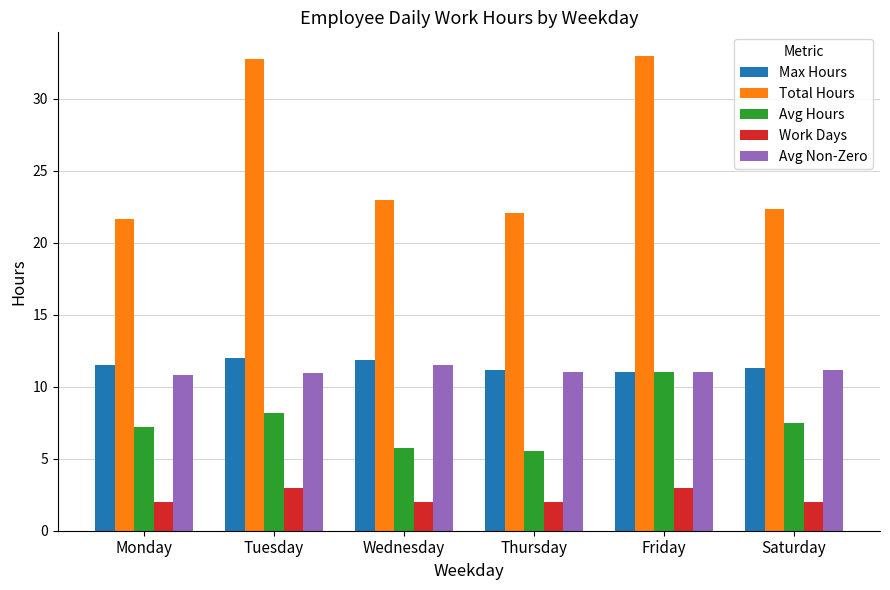

Rank the series at Wednesday from highest to lowest value.

Total Hours, Max Hours, Avg Non-Zero, Avg Hours, Work Days